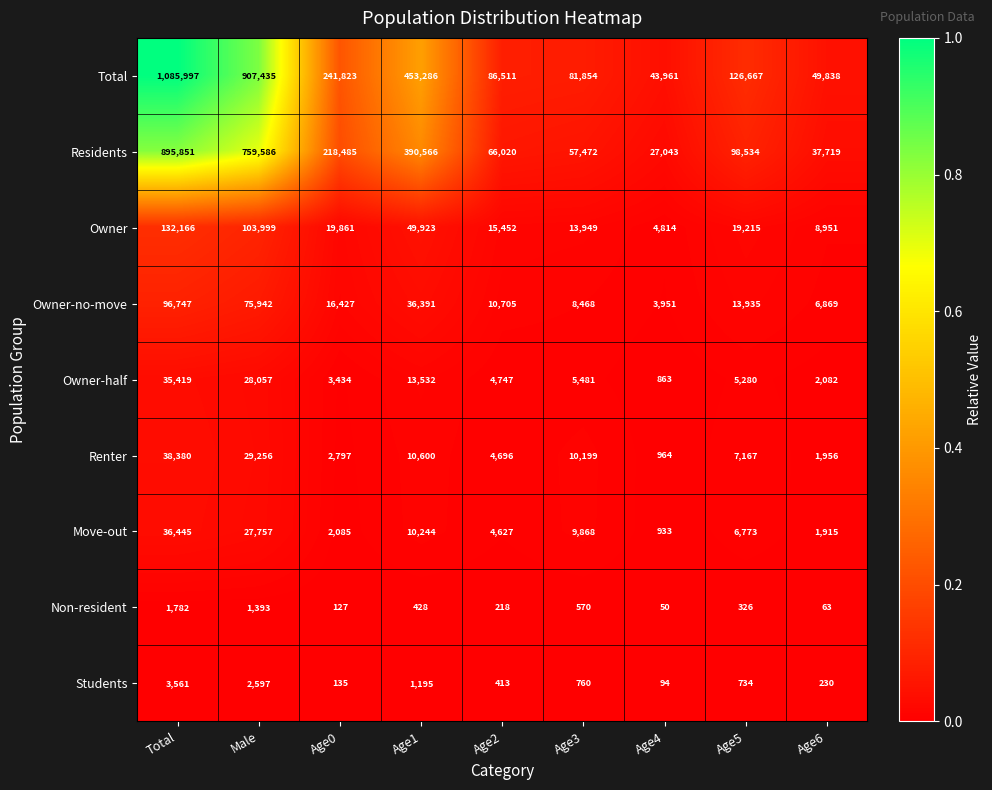

What is the minimum value shown in the chart?

50